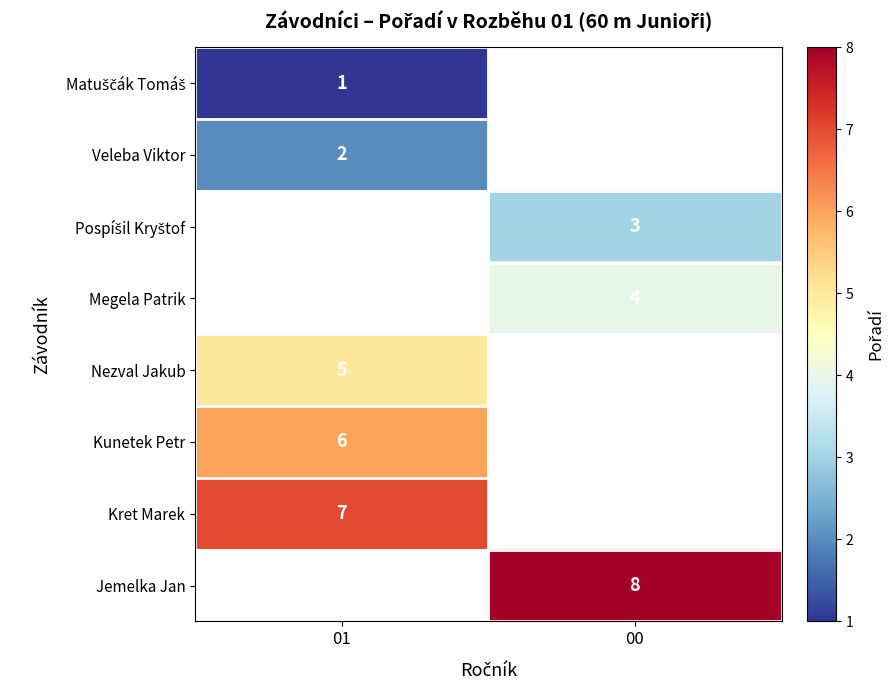

The Megela Patrik series shows 2 at 00. True or false?

False